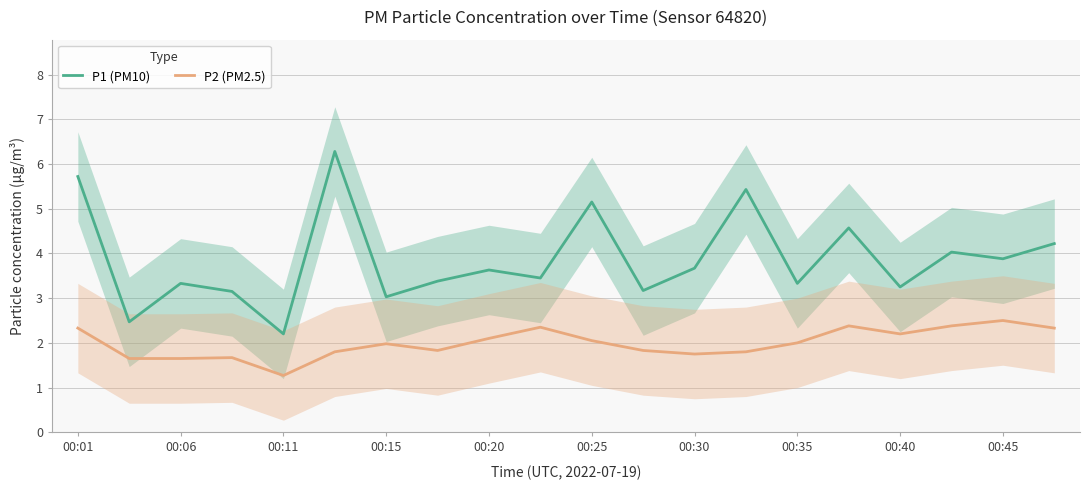

Which category has the lowest value in the P2 (PM2.5) series?

00:11